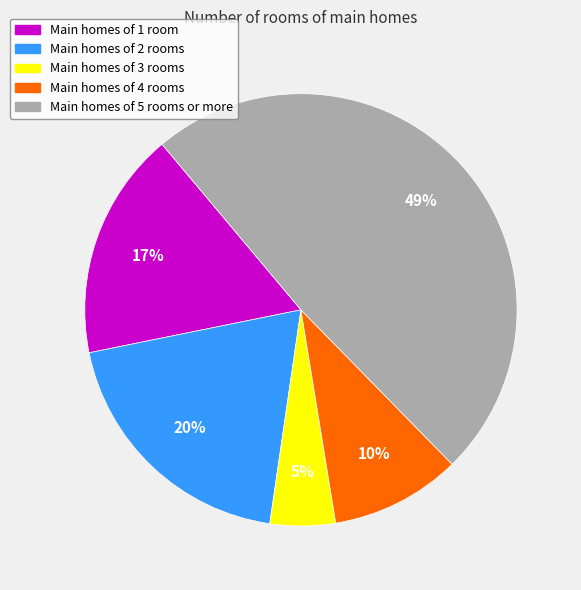

Is there a majority slice in this chart?

No